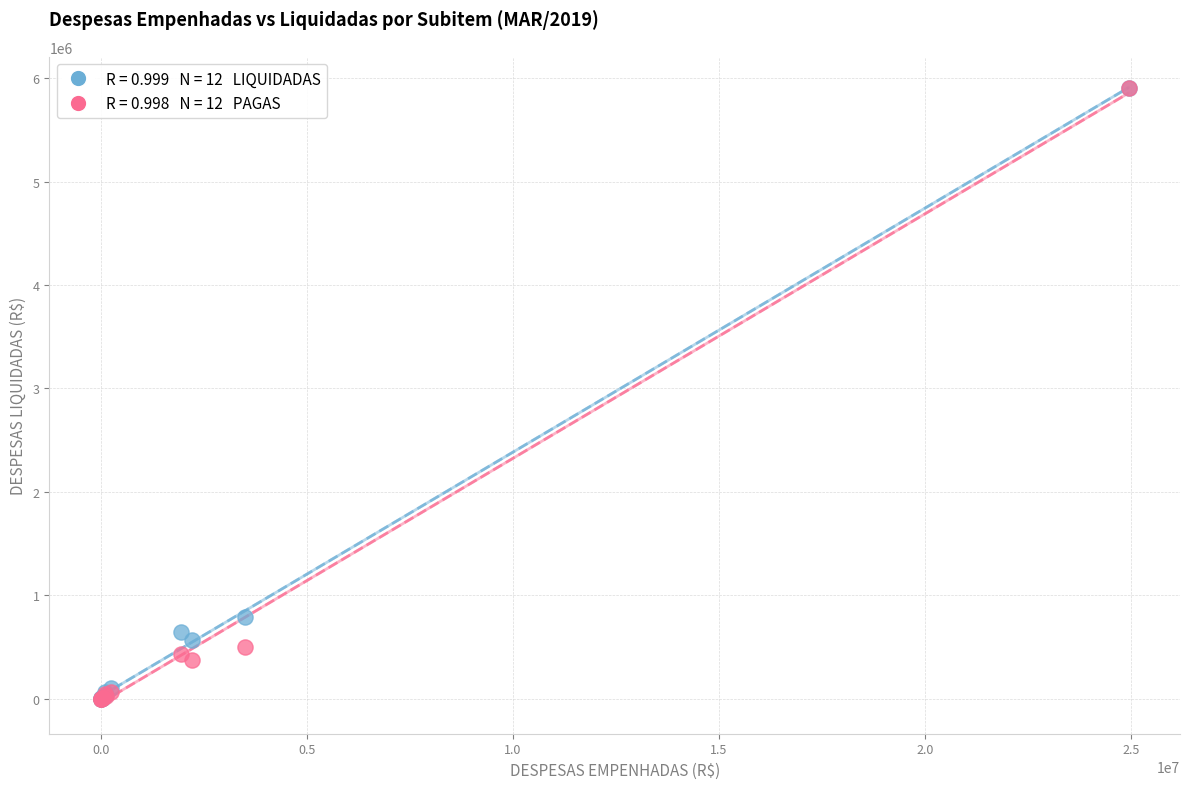

Across all series, what Y value is closest to 2952274?

786168.2